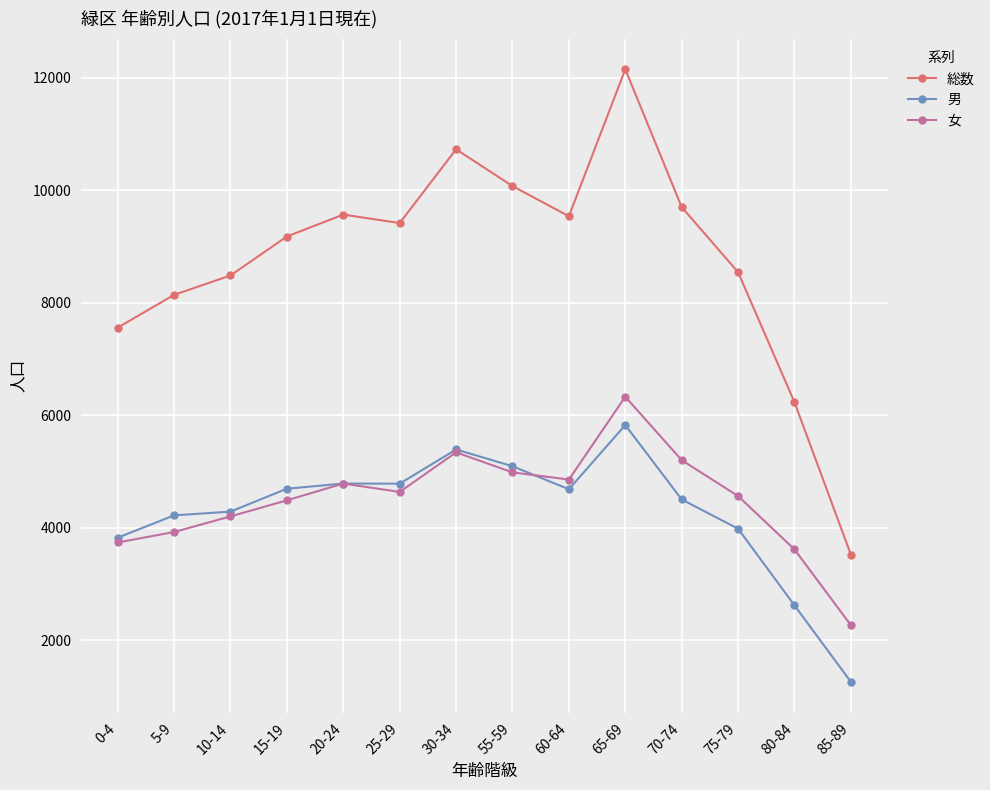

What is the value of the 女 point at the 1st from the left?

3736